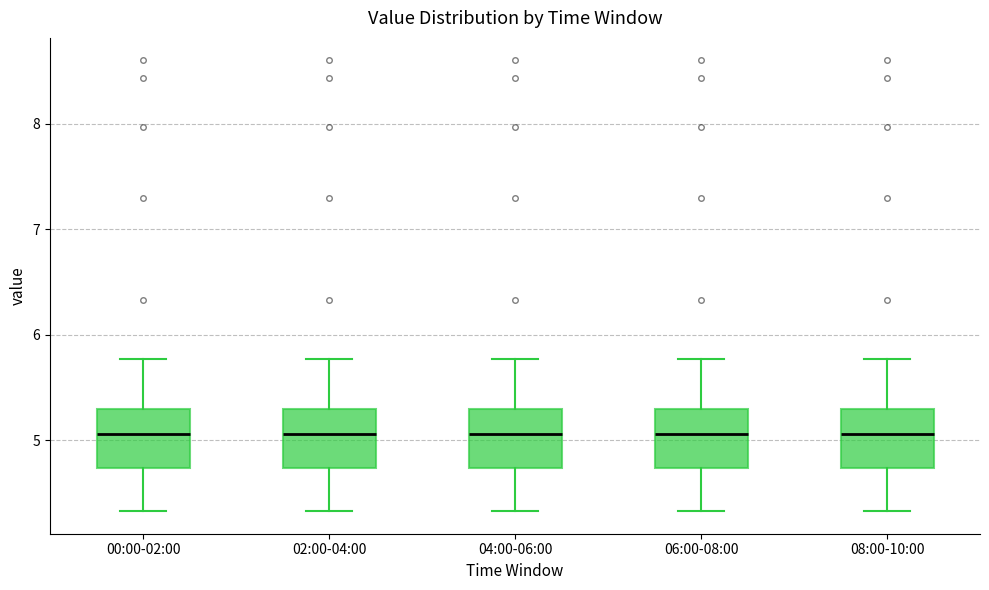

Reading left to right, read every box against the y-axis: the position of its median line, the range the box covers, and the ends of its whiskers. The values are not printed on the chart, so give them approximately, as read against the axis.

00:00-02:00: median 5.1, box 4.7 to 5.3, whiskers 4.3 to 5.8
02:00-04:00: median 5.1, box 4.7 to 5.3, whiskers 4.3 to 5.8
04:00-06:00: median 5.1, box 4.7 to 5.3, whiskers 4.3 to 5.8
06:00-08:00: median 5.1, box 4.7 to 5.3, whiskers 4.3 to 5.8
08:00-10:00: median 5.1, box 4.7 to 5.3, whiskers 4.3 to 5.8